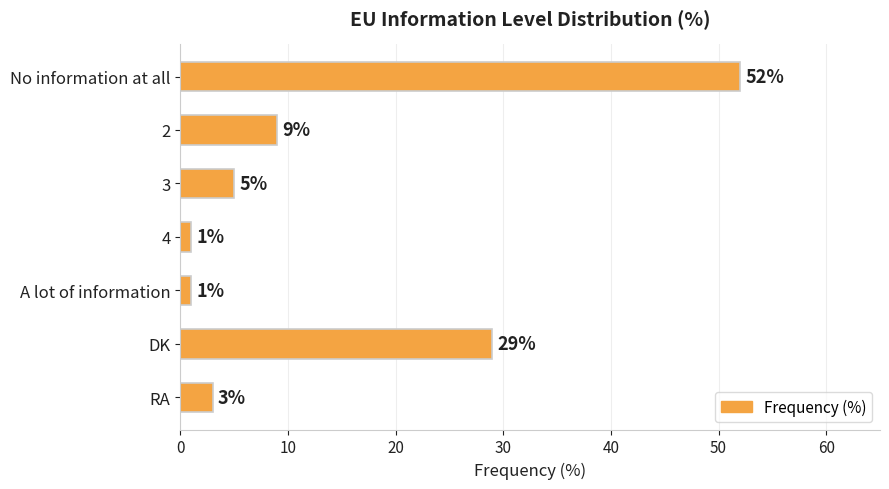

Which category has the highest value across all series?

No information at all